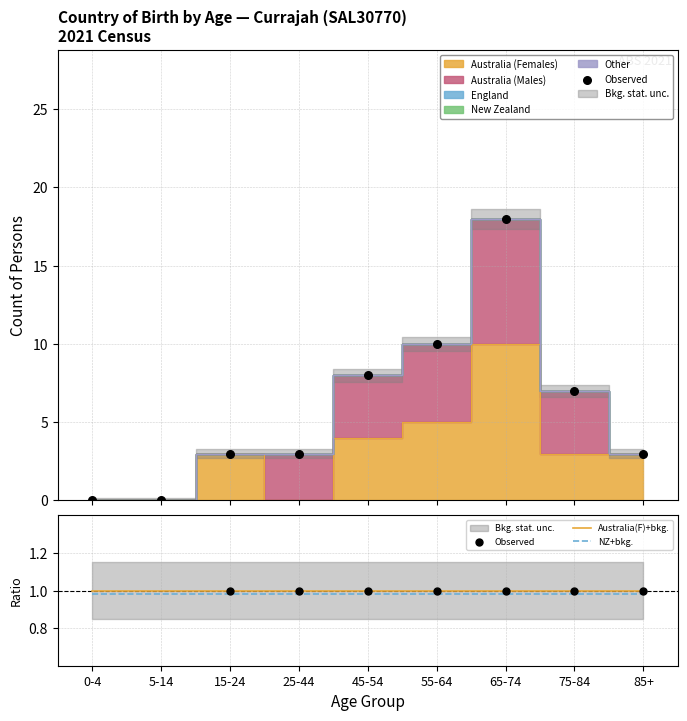

At how many categories does at least one series exceed 0?

9